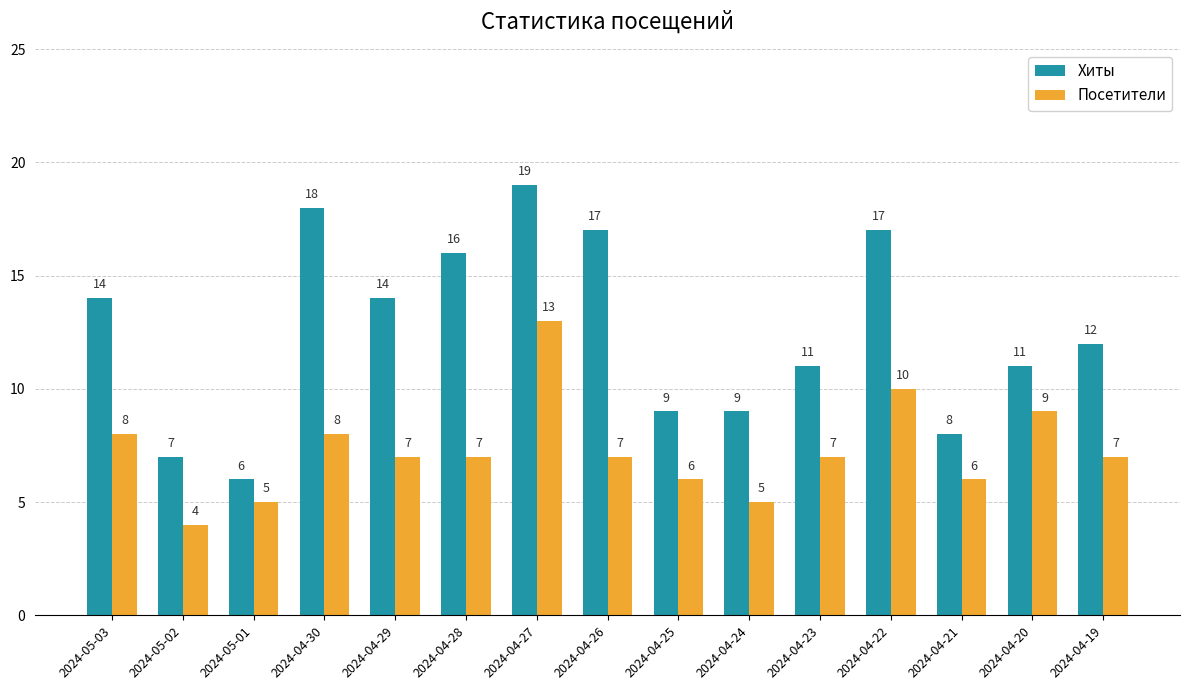

Is it true that Посетители equals 5 at 2024-04-24?

True